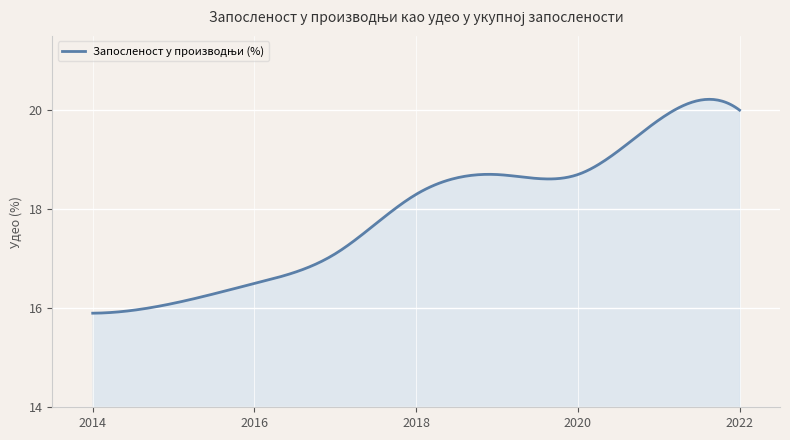

What is the smallest value displayed?

15.9